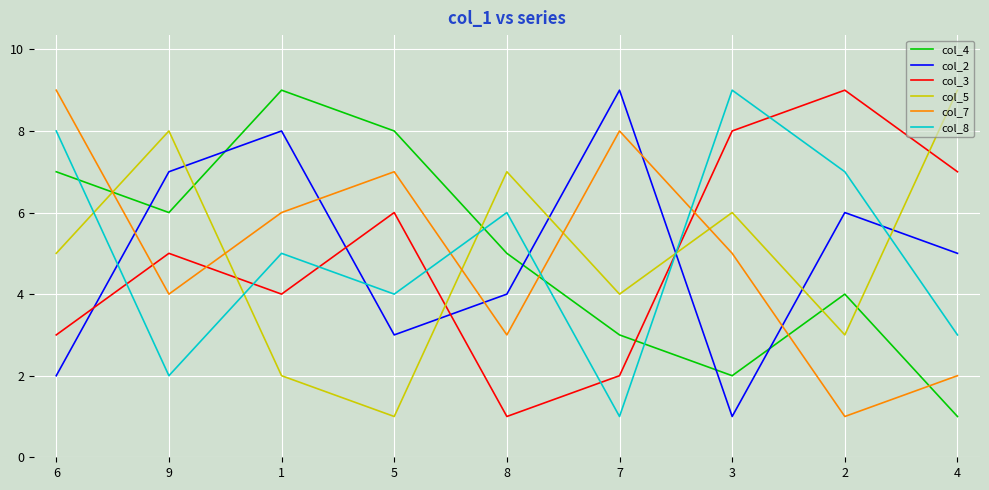

Is the value of col_4 at 1 greater than the value of col_8 at 6?

Yes